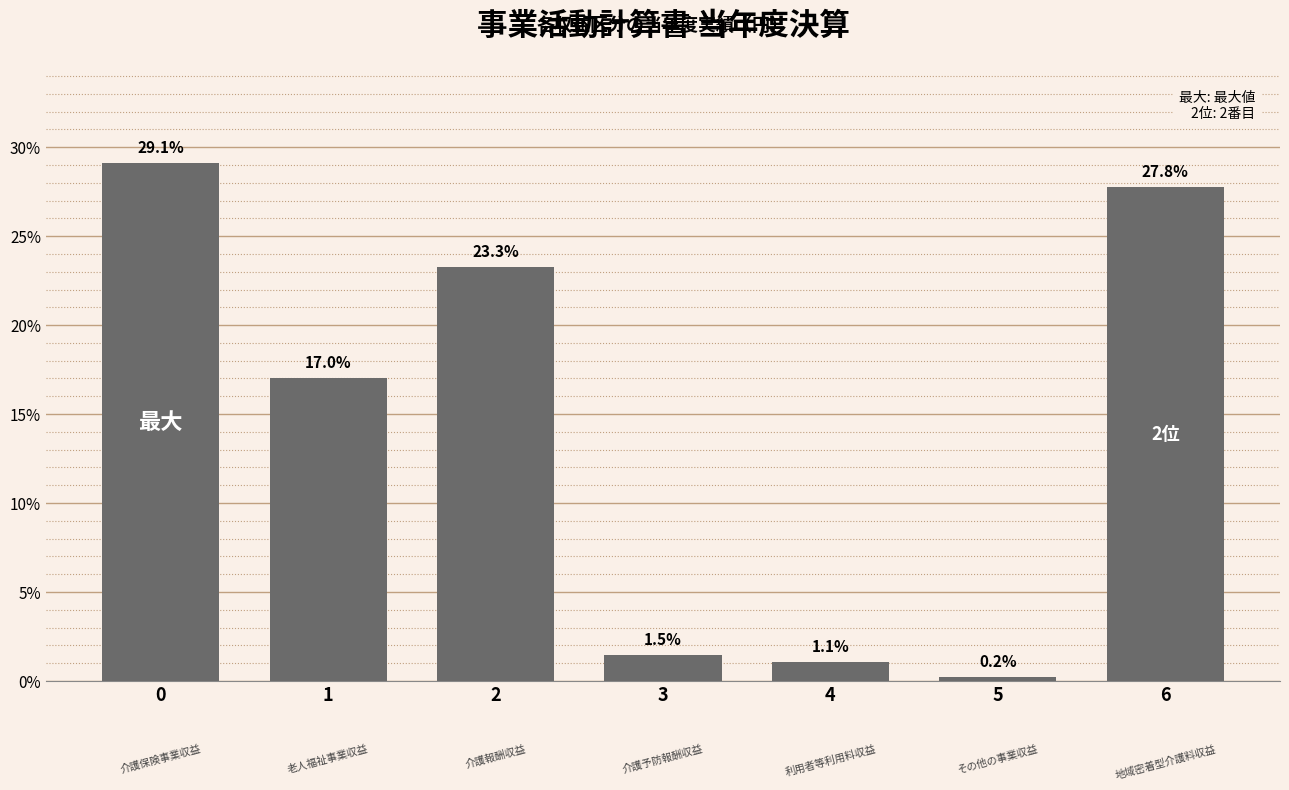

Reading left to right, extract all data points from this chart.

29.1	17.0	23.3	1.5	1.1	0.2	27.8